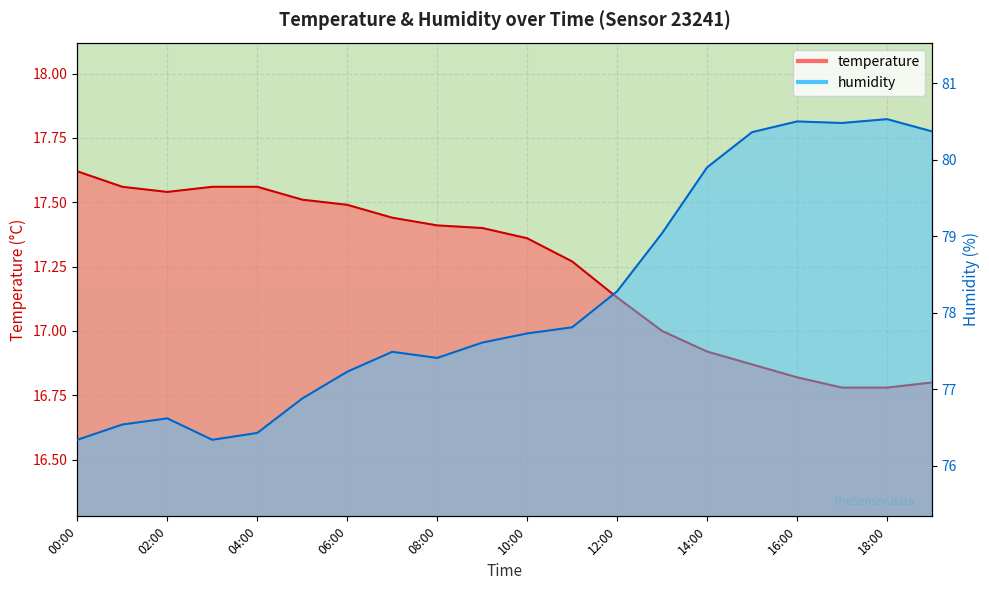

Reading left to right, list all the values displayed in this chart.

temperature: 17.6	17.6	17.5	17.6	17.6	17.5	17.5	17.4	17.4	17.4	17.4	17.3	17.1	17.0	16.9	16.9	16.8	16.8	16.8	16.8
humidity: 76.3	76.5	76.6	76.3	76.4	76.9	77.2	77.5	77.4	77.6	77.7	77.8	78.3	79.0	79.9	80.4	80.5	80.5	80.5	80.4